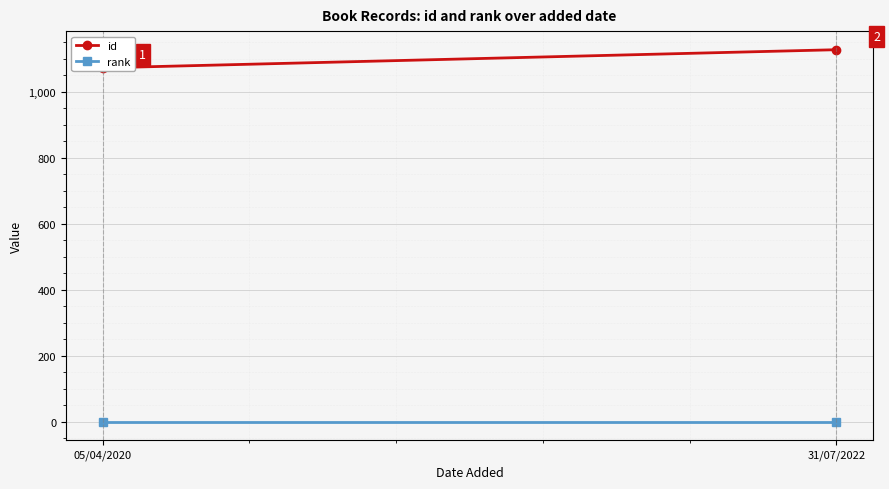

What is the difference between the highest and lowest values at 05/04/2020?

1071